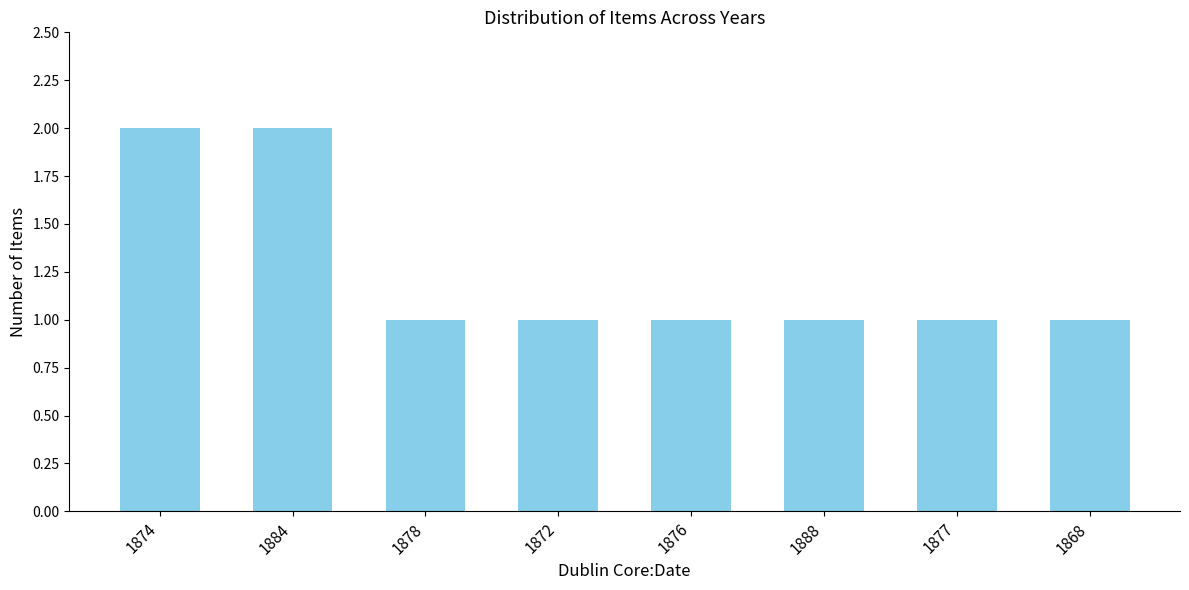

The value at 1888 is 1. True or false?

True